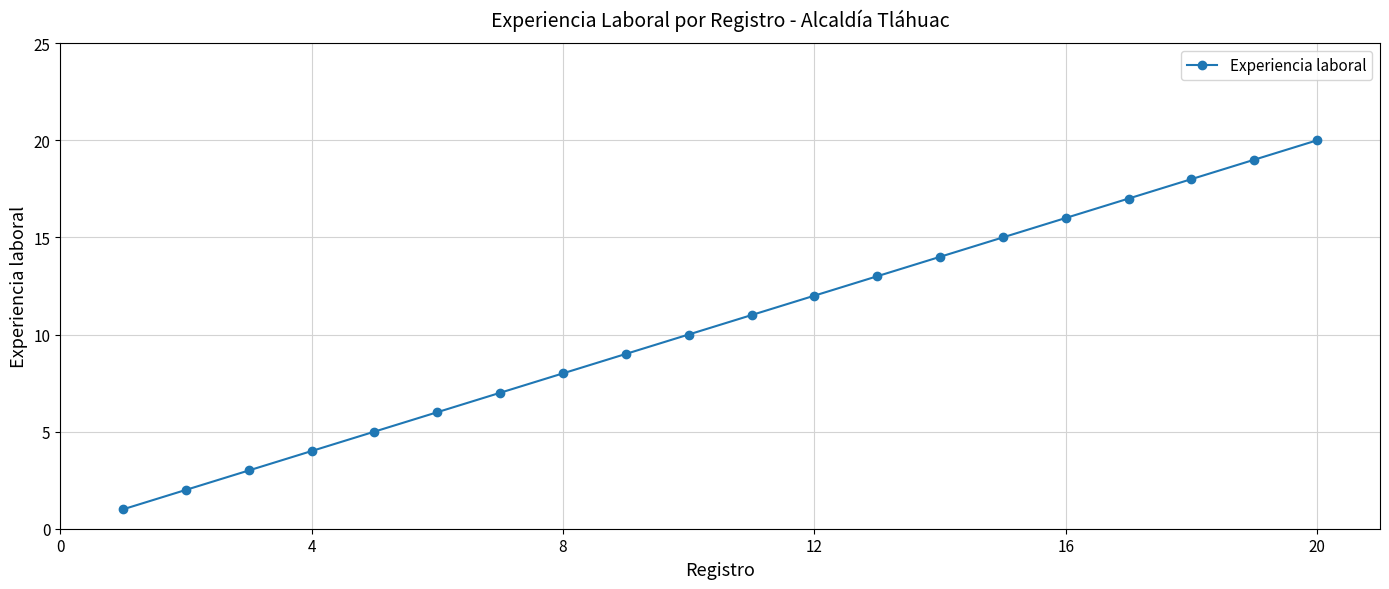

True or false: there are more than 2 points higher than both neighbors.

False